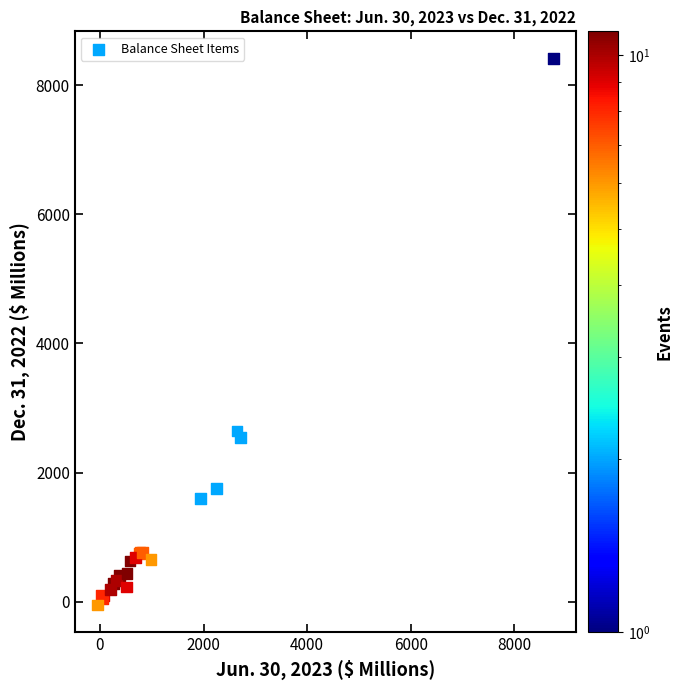

What Y value in the scatter plot is closest to 4178?

2642.8